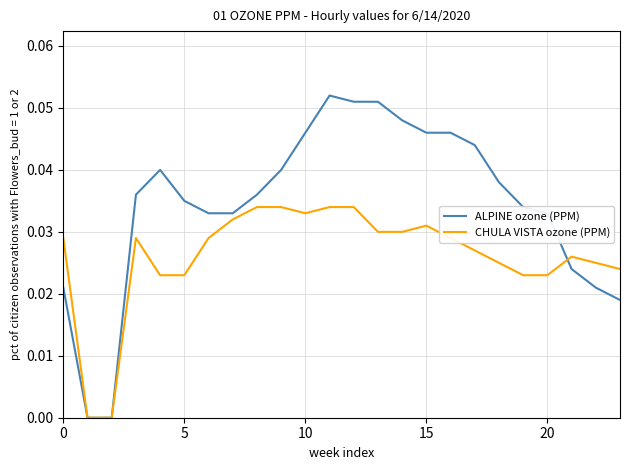

What is the sum of all CHULA VISTA ozone (PPM) values?

0.6